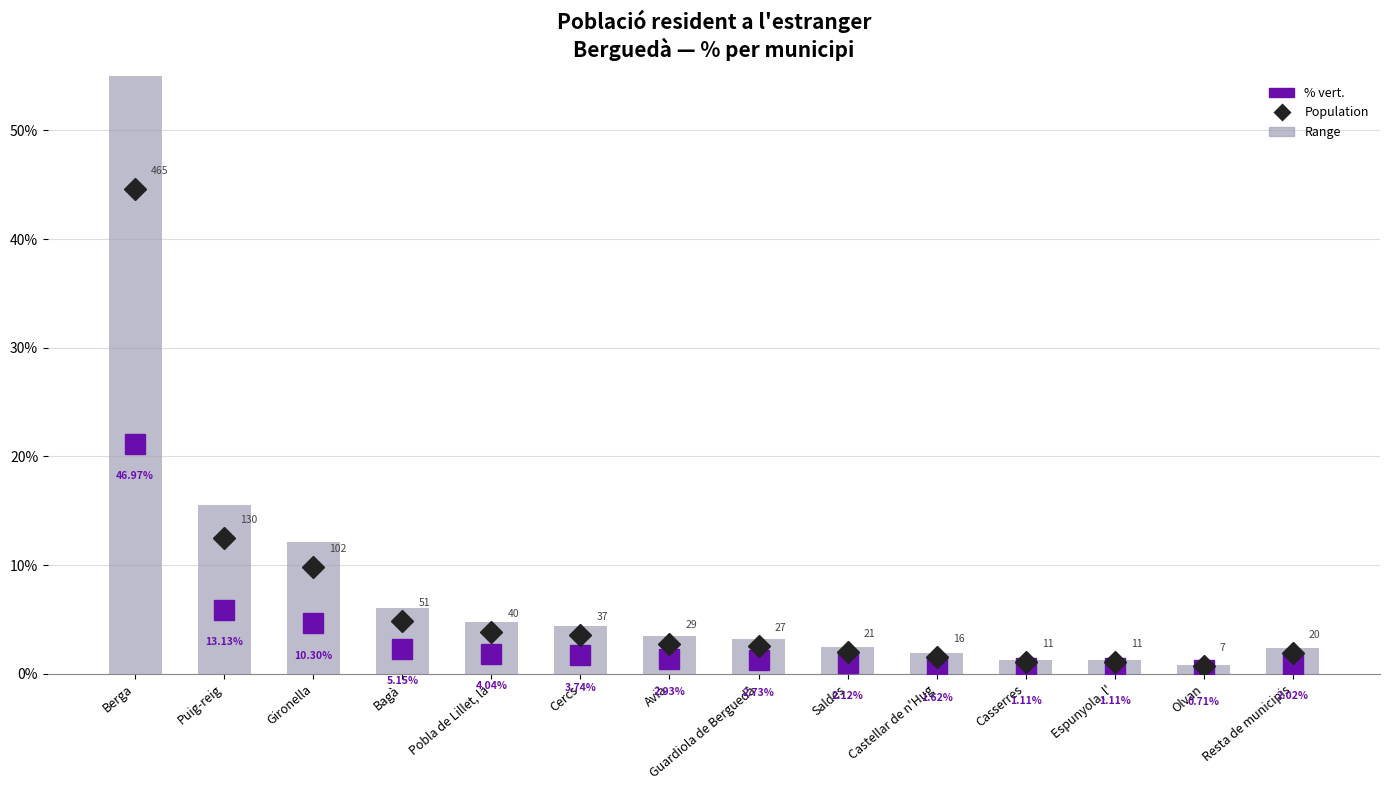

How many bars are there in total?

14